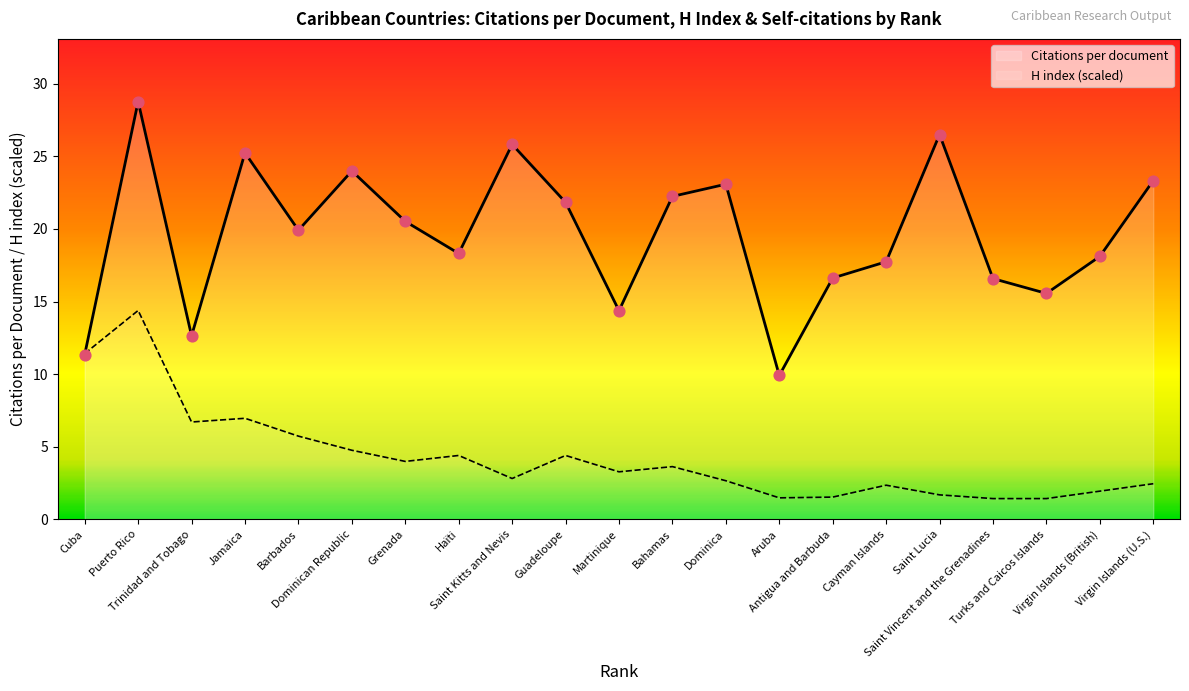

Which series contains the lowest Y value?

H index (scaled)